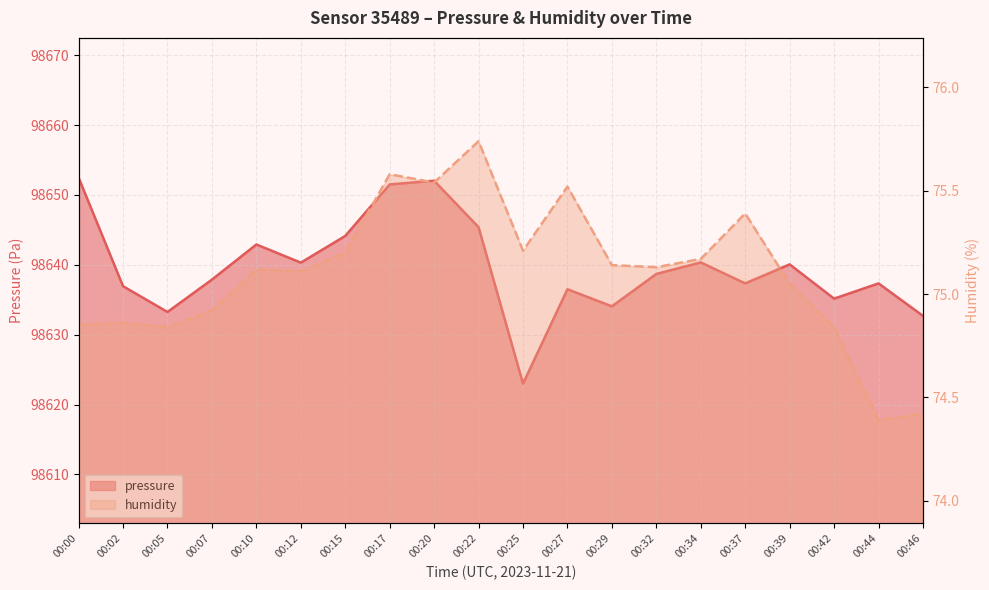

Where is the first local maximum for humidity?

00:02